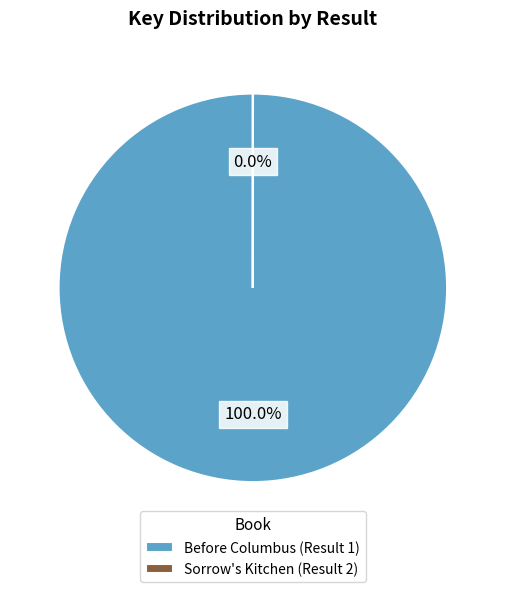

To the nearest percent, what percentage of the pie is Before Columbus (Result 1)?

100%